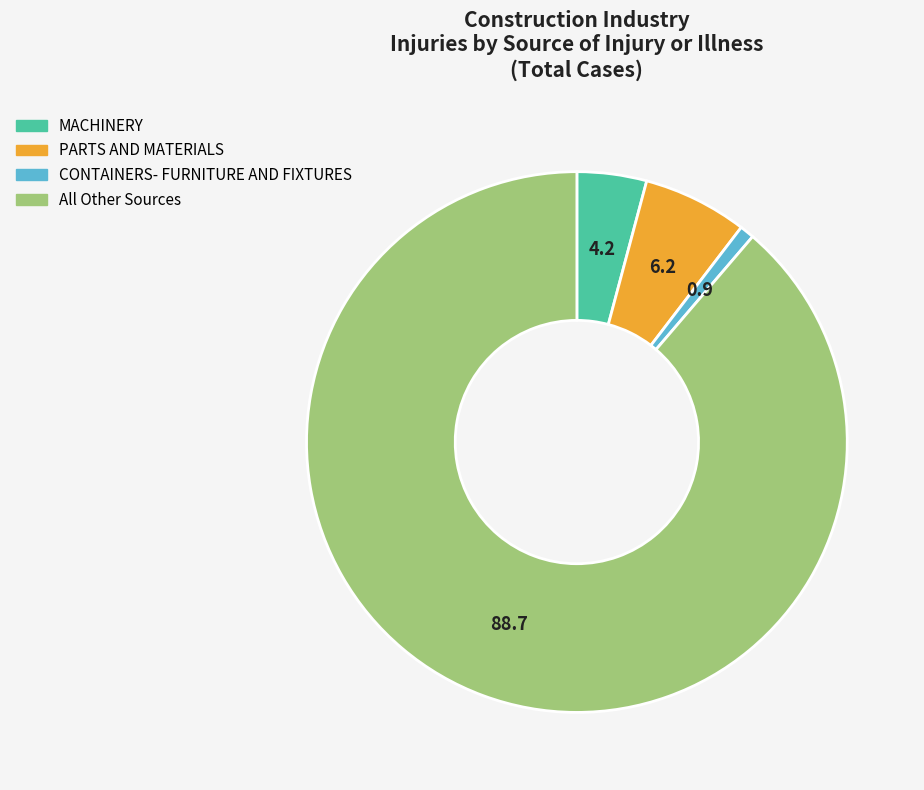

Rank the categories by value from highest to lowest.

All Other Sources, PARTS AND MATERIALS, MACHINERY, CONTAINERS- FURNITURE AND FIXTURES